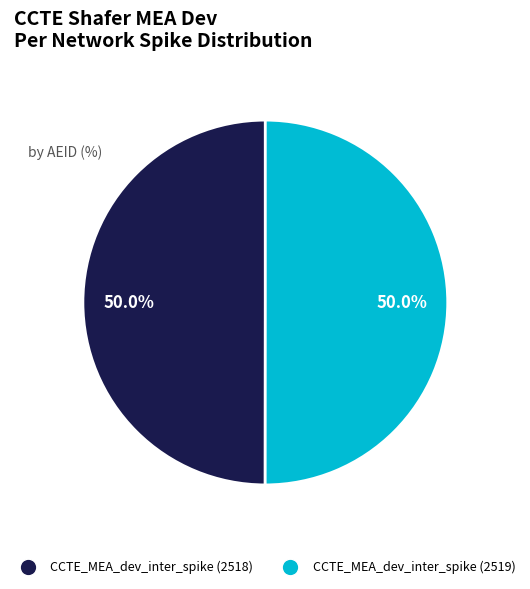

Count the number of slices in the pie.

2